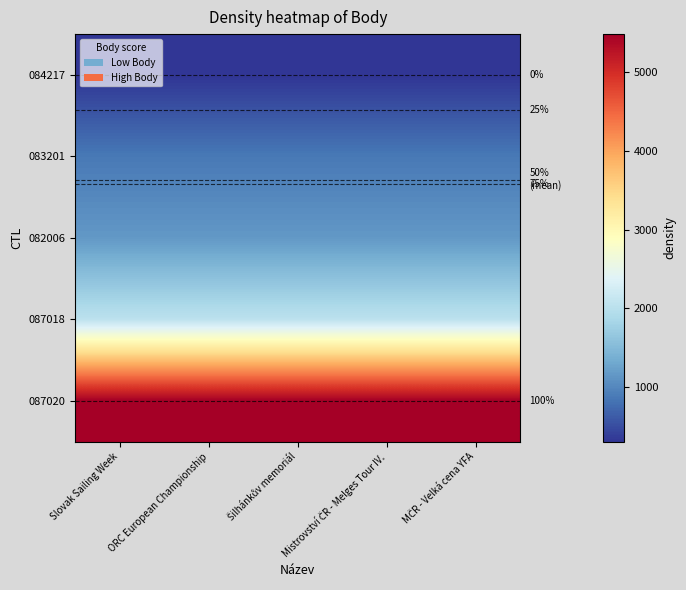

What is the total value across all series at ORC European Championship?

9840